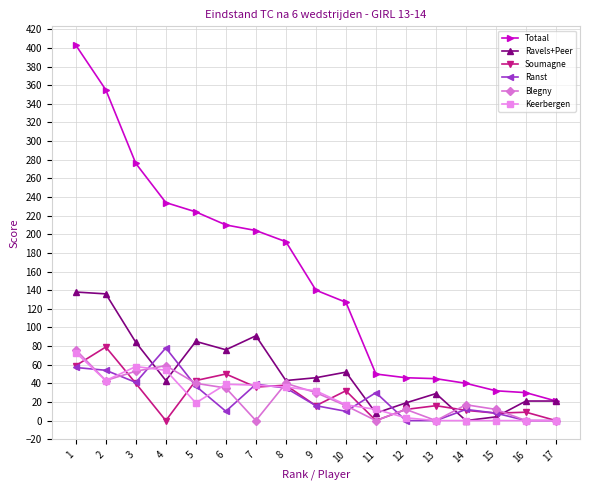

In Blegny, how many points are higher than both neighbors (excluding endpoints)?

4